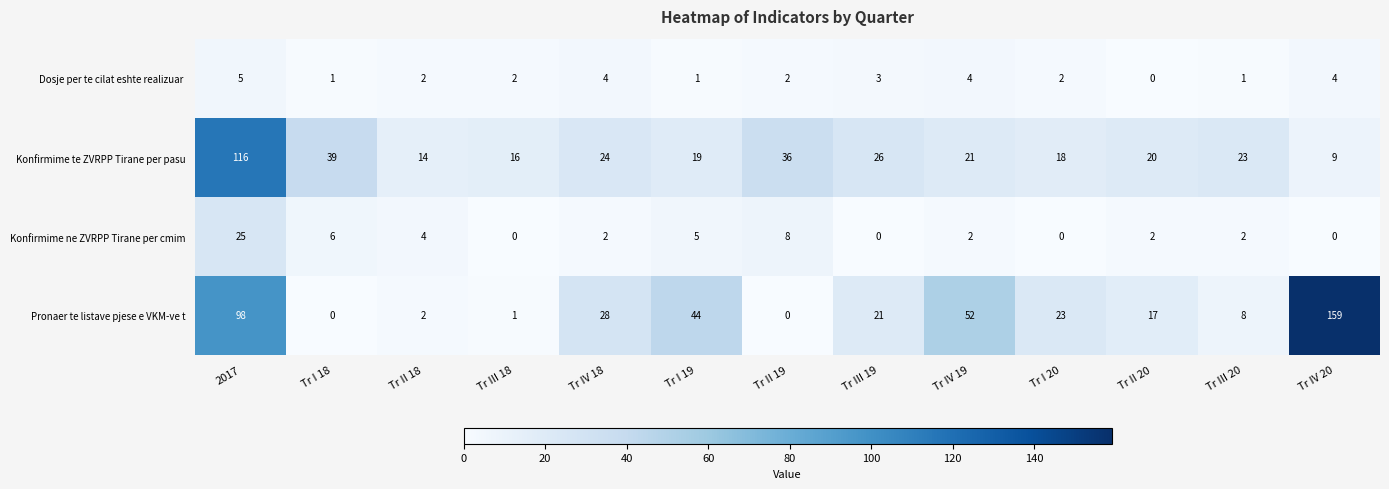

What is the spread (max minus min) of values at Tr I 19?

43